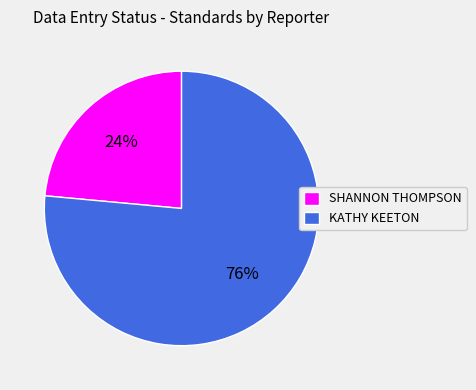

What is the largest slice in the pie chart?

KATHY KEETON